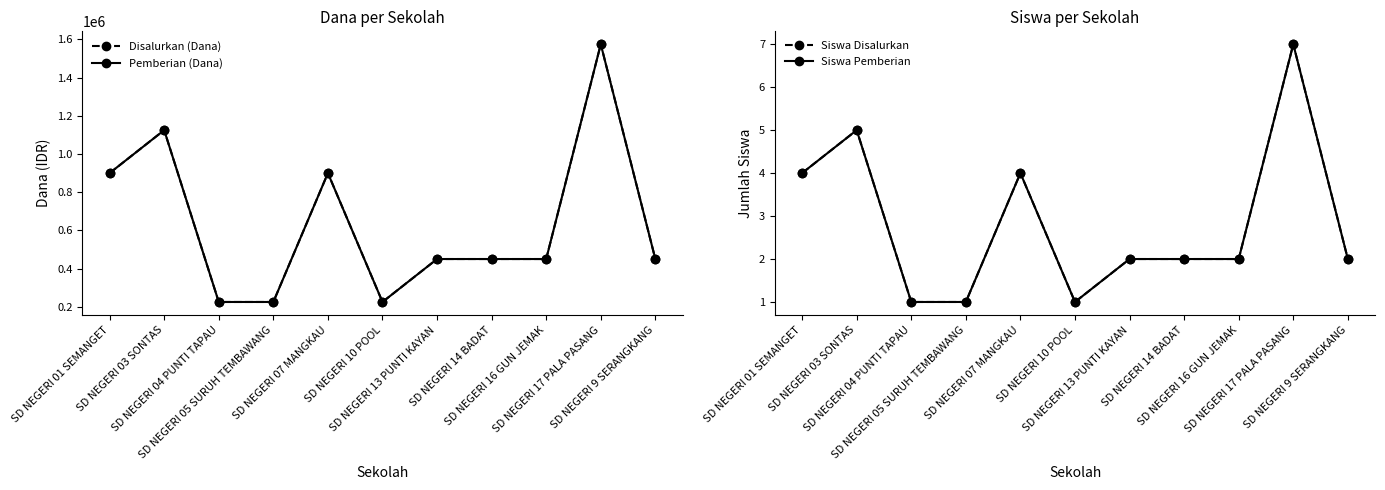

Is it true that Disalurkan (Dana) equals 386999 at SD NEGERI 10 POOL?

False